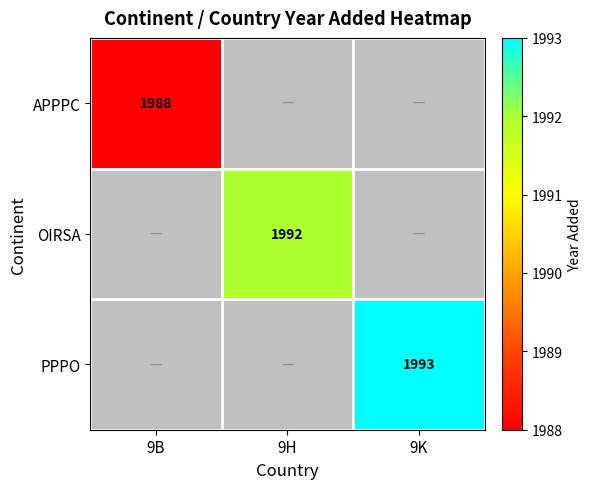

Is the value of OIRSA at 9H greater than the value of PPPO at 9K?

No